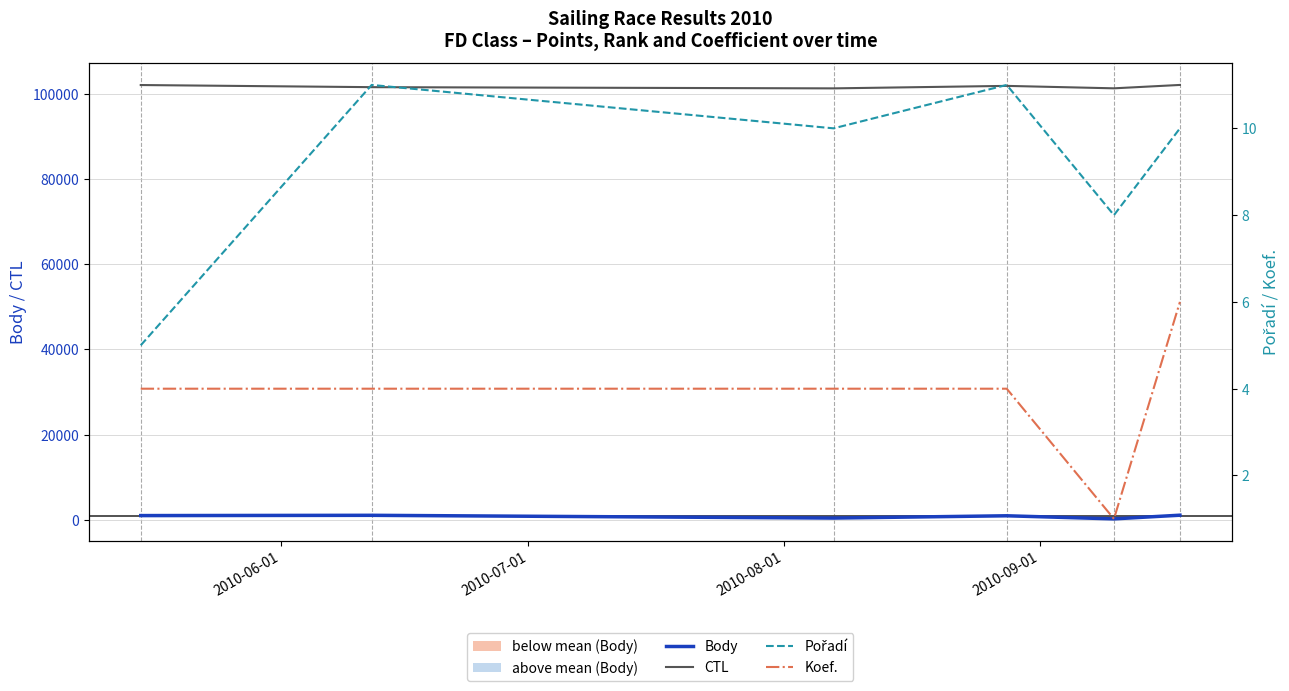

How many values in the Pořadí series exceed 10?

2